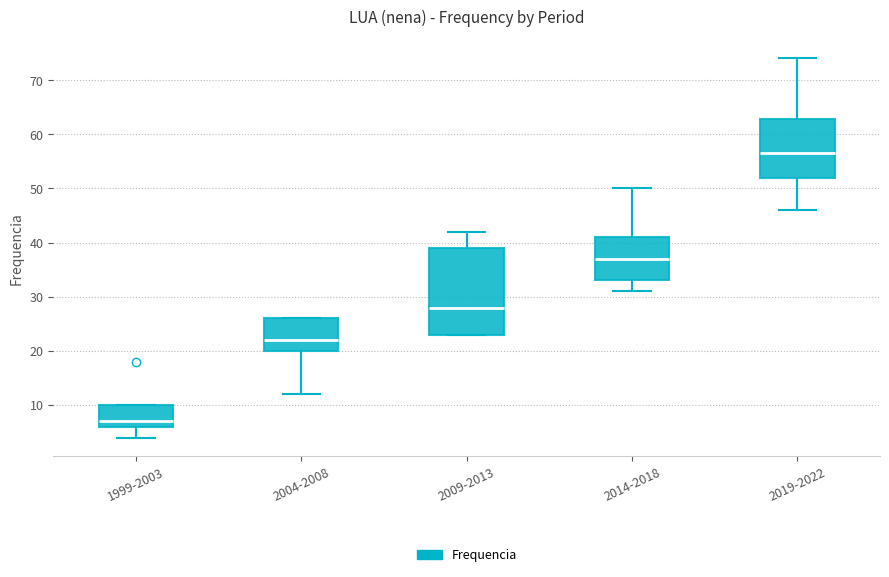

Where is the lower edge of the box for 1999-2003 on the y-axis? The values are not printed on the chart, so give them approximately, as read against the axis.

6